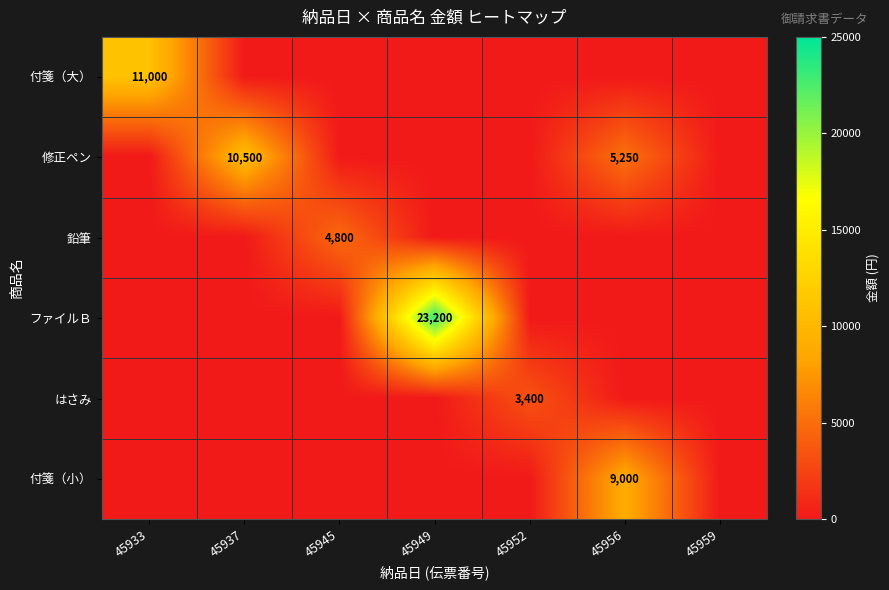

Is it true that ファイルＢ equals 41436 at 45949?

False